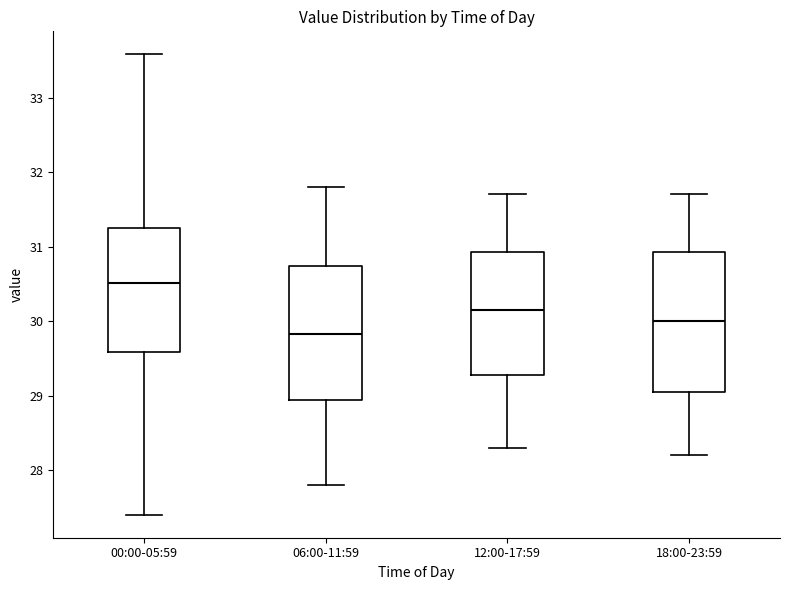

Where is the lower edge of the box for 00:00-05:59 on the y-axis? The values are not printed on the chart, so give them approximately, as read against the axis.

29.6